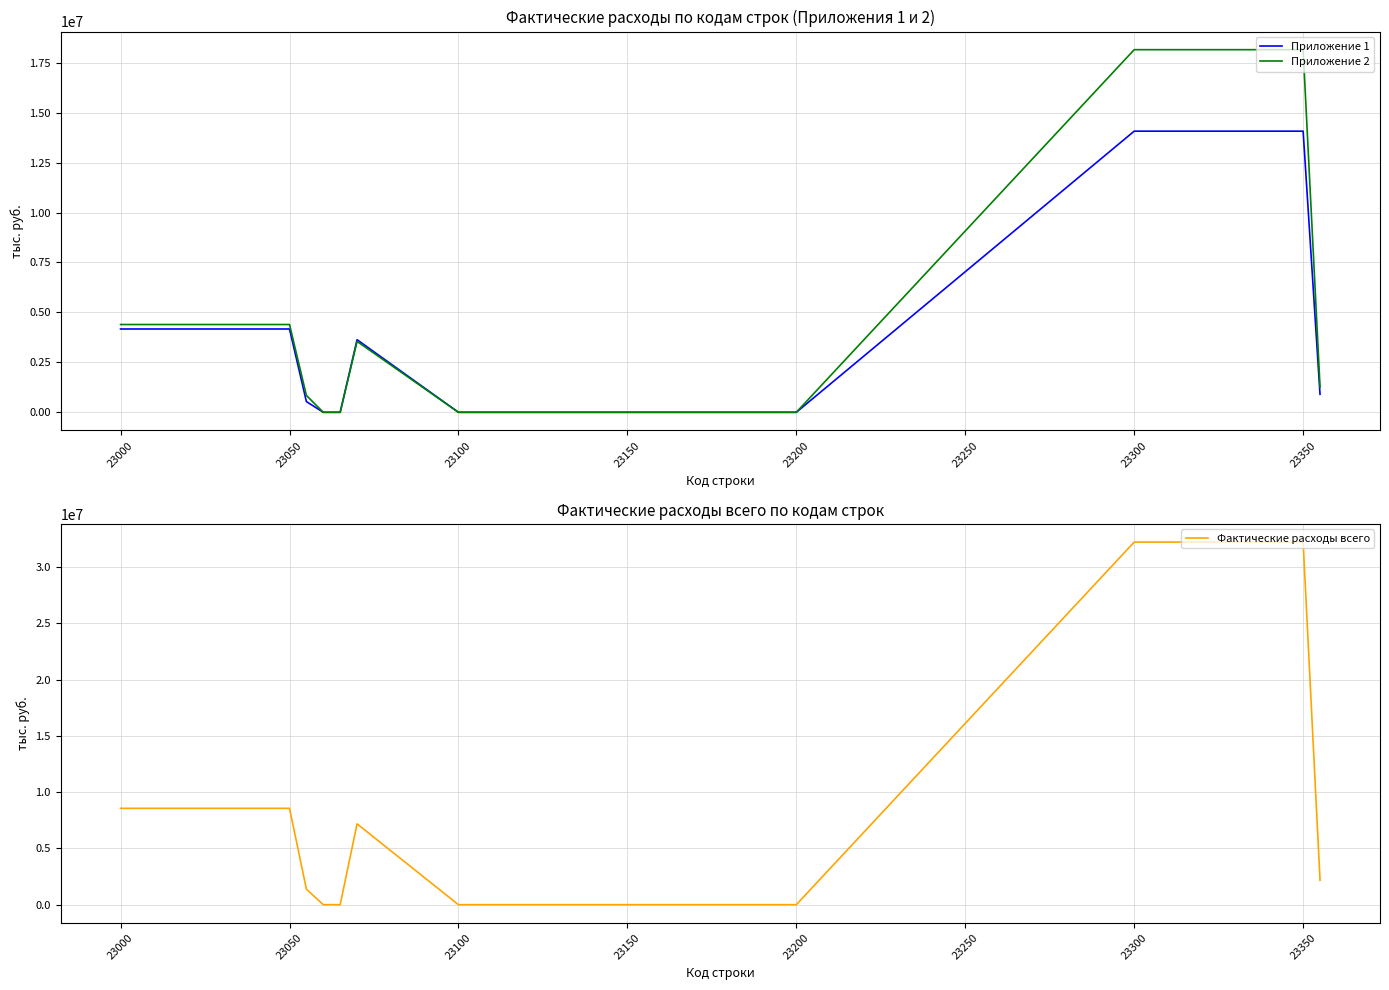

True or false: Приложение 2 has more than 0 points higher than both neighbors.

True